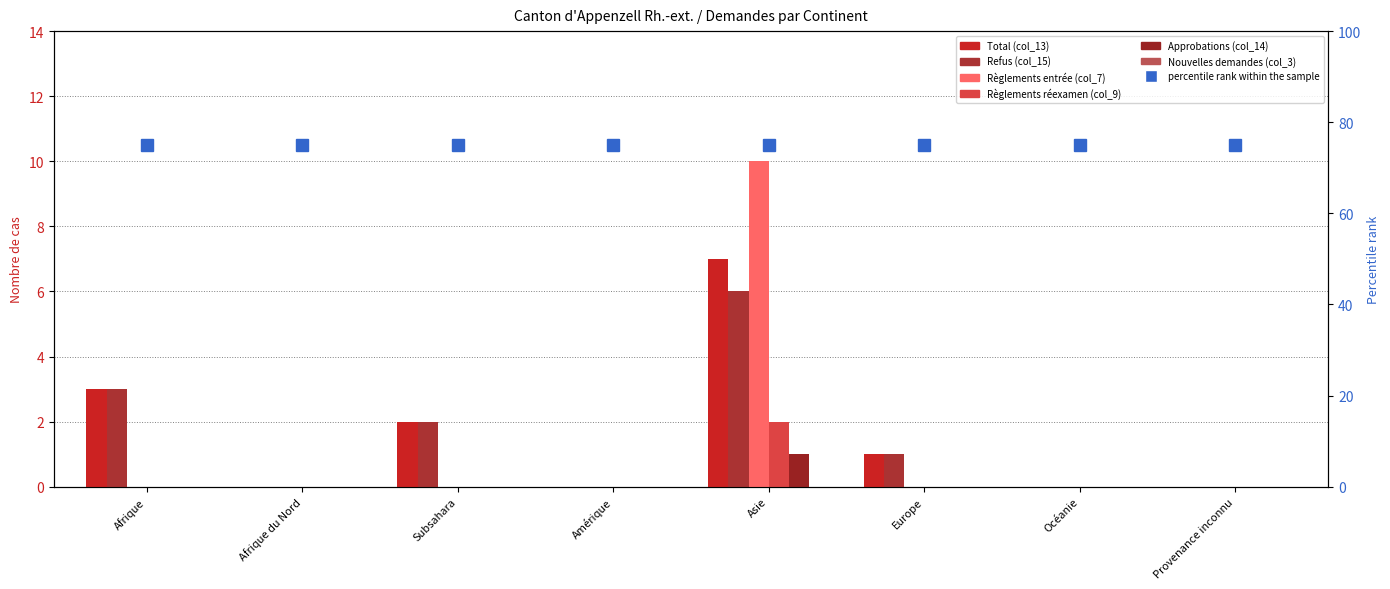

Does the chart contain stacked bars?

No